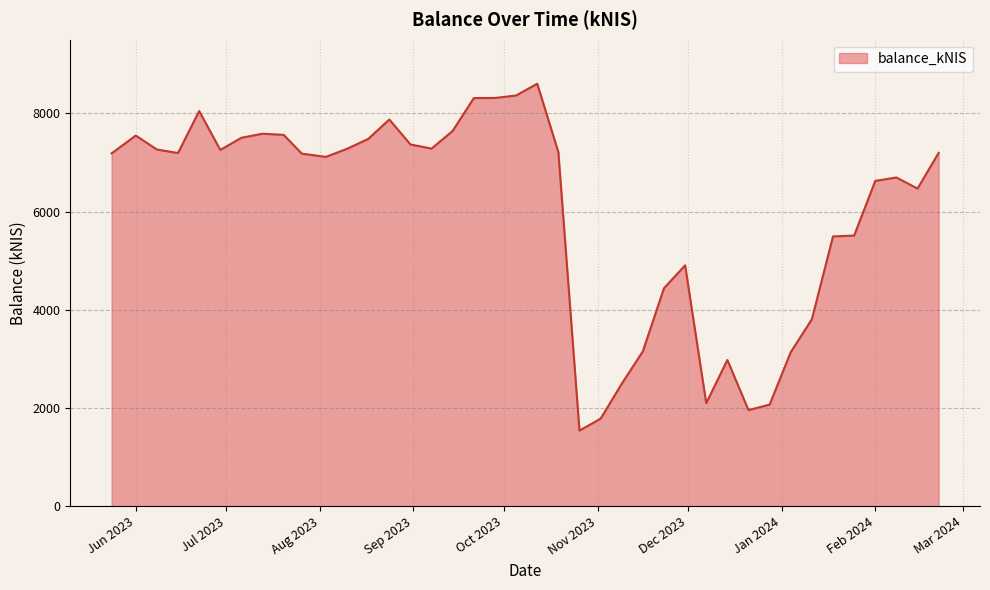

What is the smallest value displayed?

1540.6